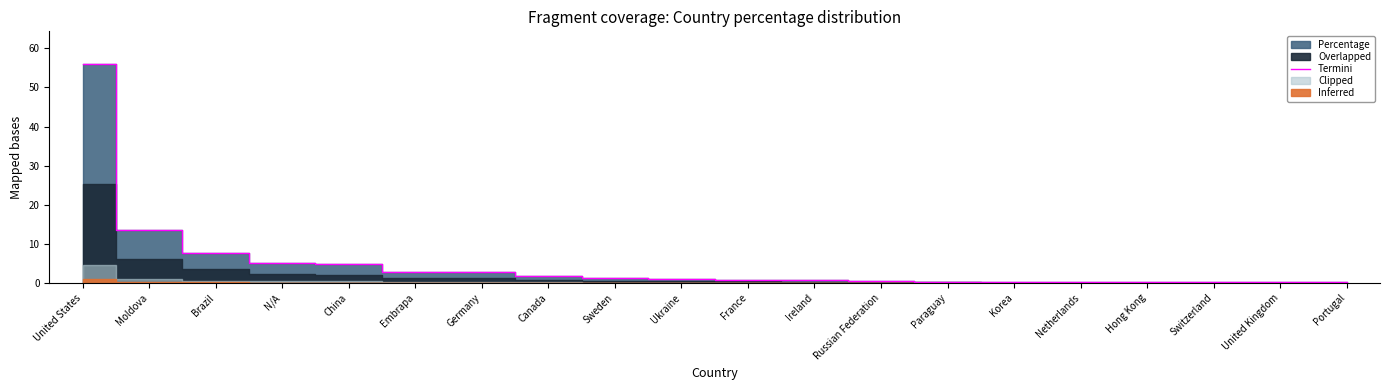

Does the chart have visible grid lines?

No